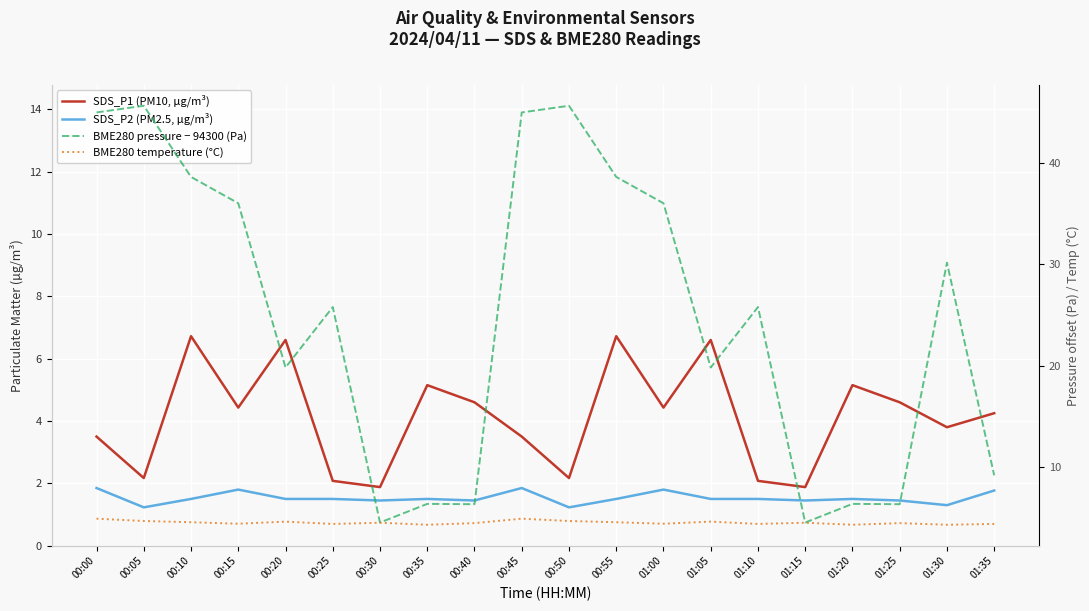

Between 00:30 and 01:00, which series saw the biggest shift?

BME280 pressure − 94300 (Pa)